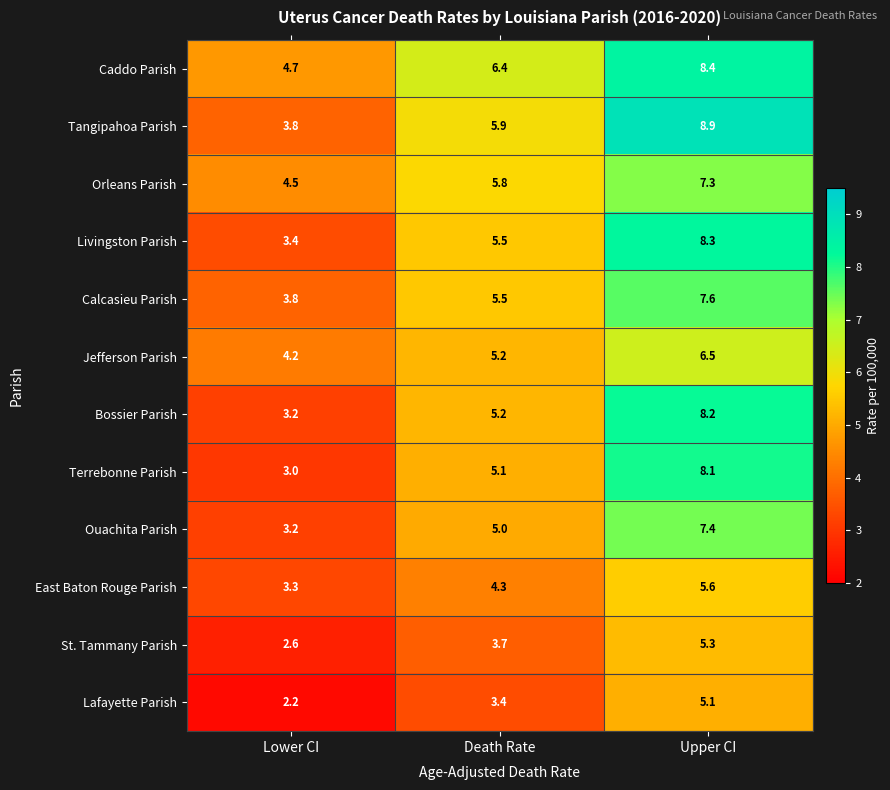

What is the difference between the highest and lowest values at Death Rate?

3.0